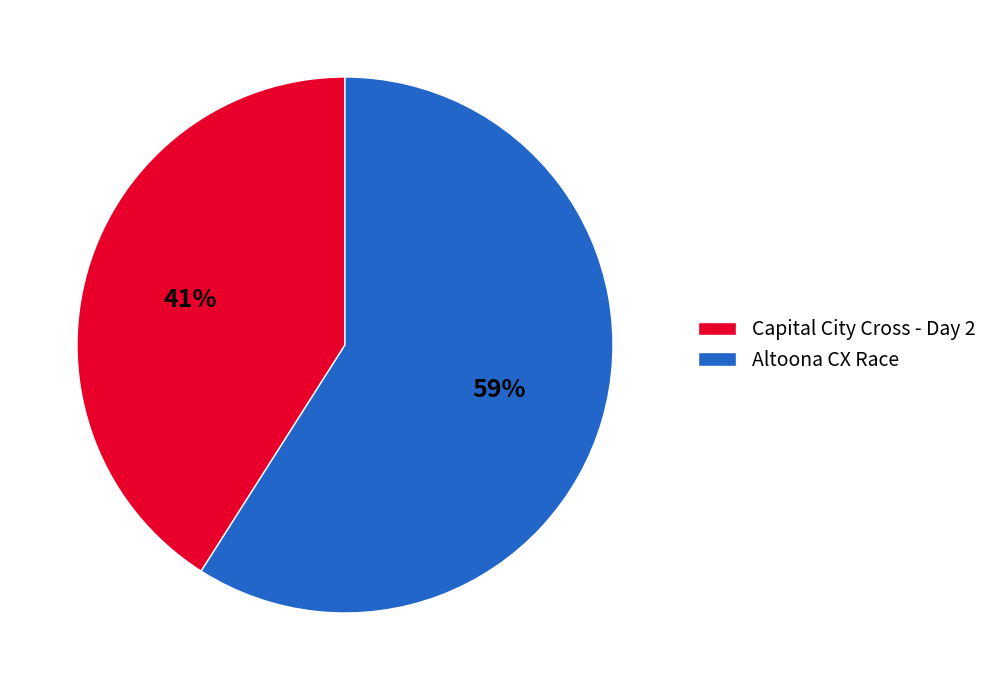

Which slice is the largest?

Altoona CX Race